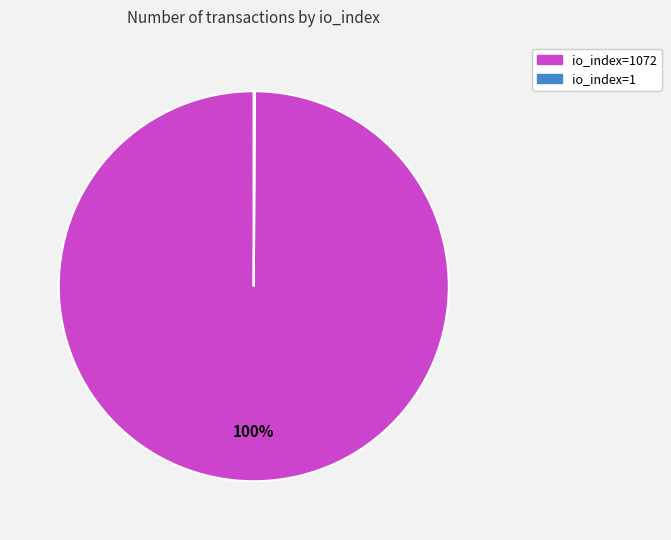

Is there a majority slice in this chart?

Yes